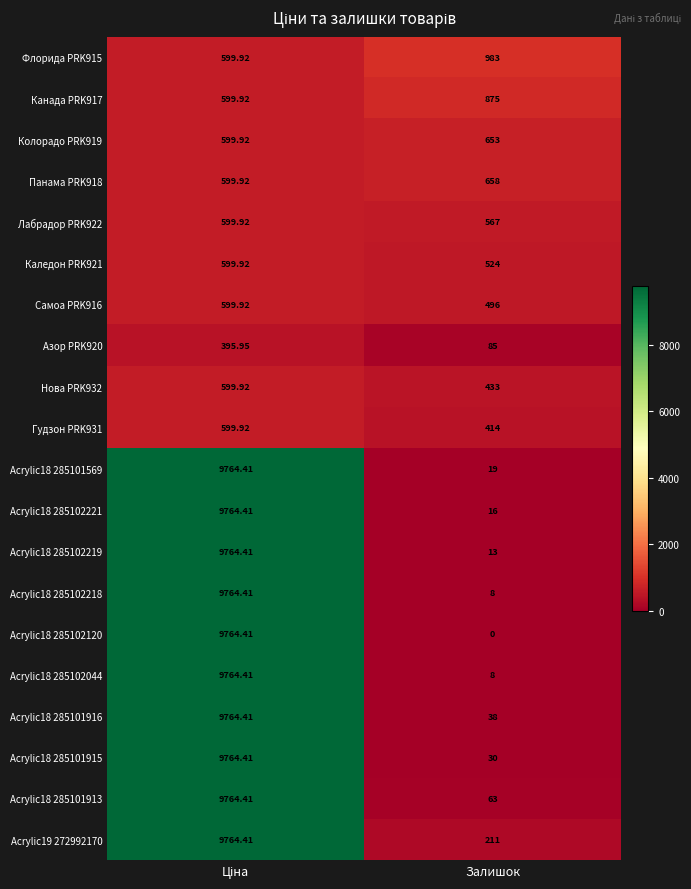

Where is Гудзон PRK931 nearest to the value 506?

Залишок